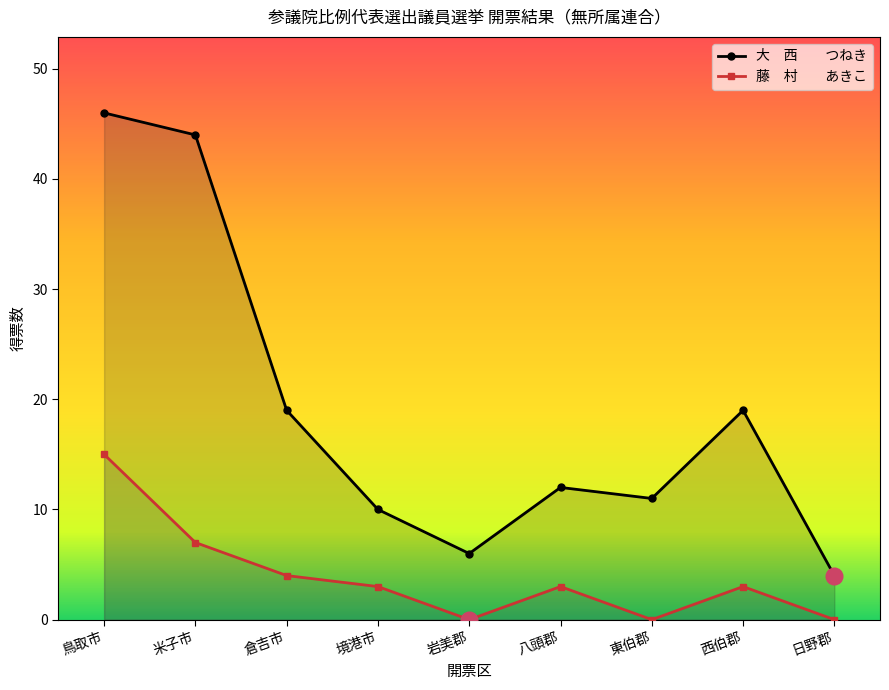

At which category is the sum across all series the highest?

鳥取市